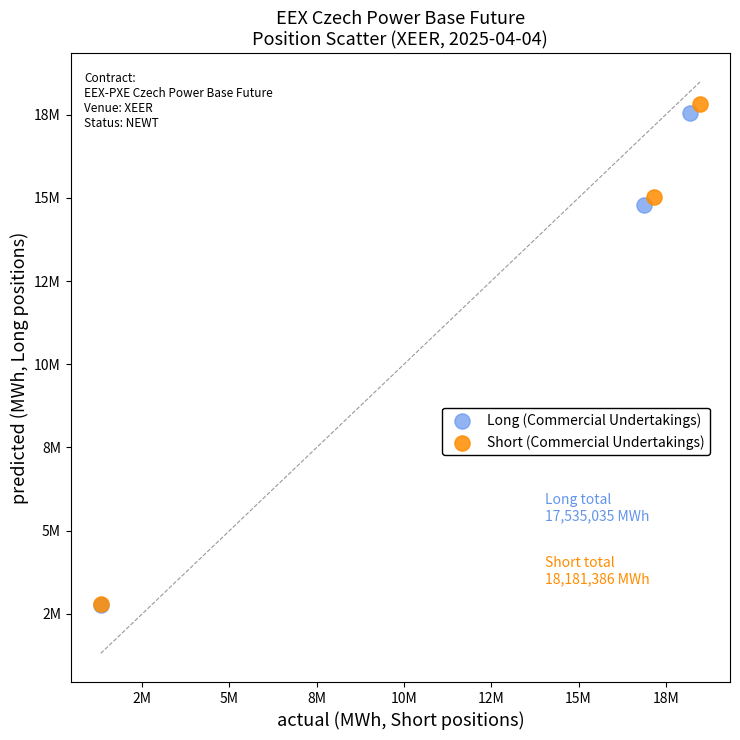

Which series contains the highest Y value?

Short (Commercial Undertakings)